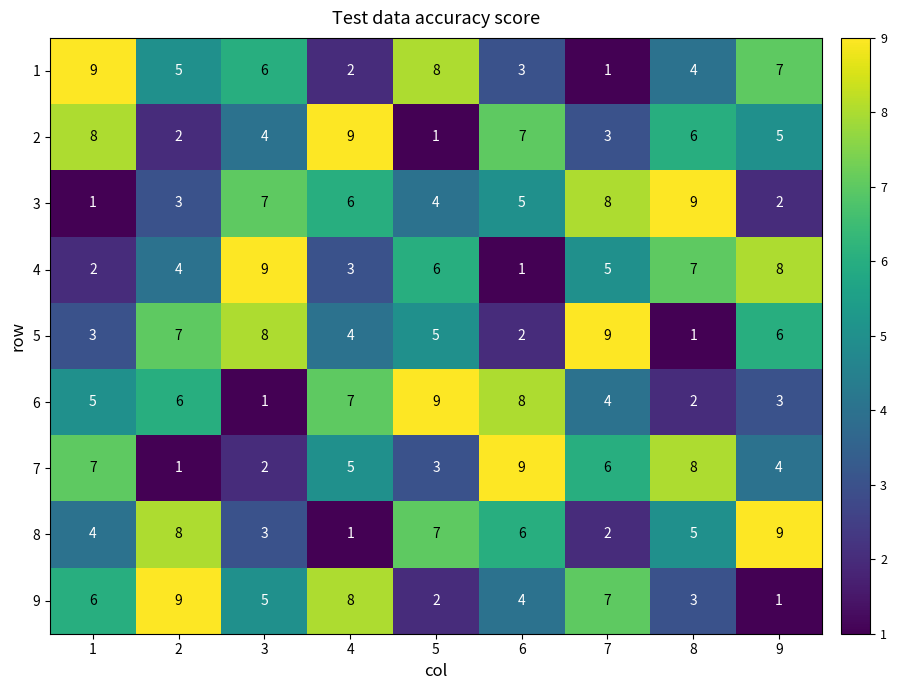

Rank the series at 3 from highest to lowest value.

4, 5, 3, 1, 9, 2, 8, 7, 6